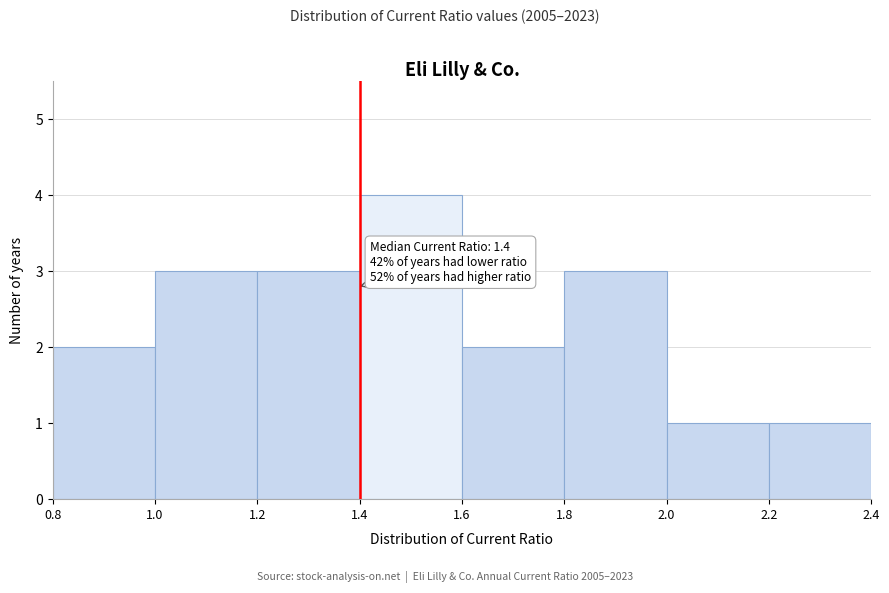

Over which range of the x-axis is the bar tallest?

1.4 to 1.6